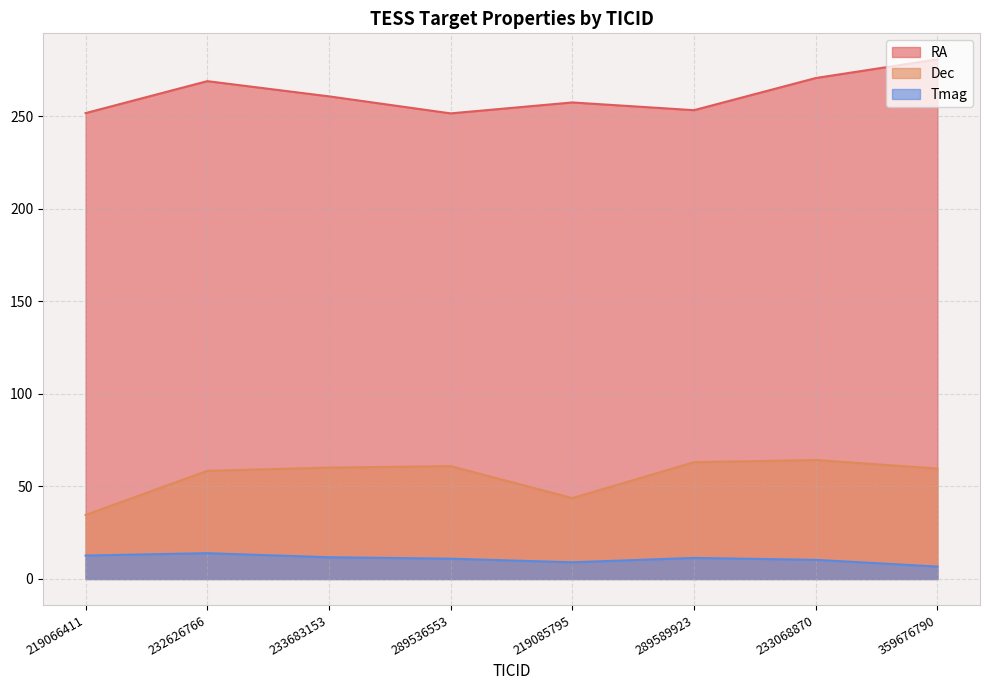

At how many categories does at least one series exceed 128?

8